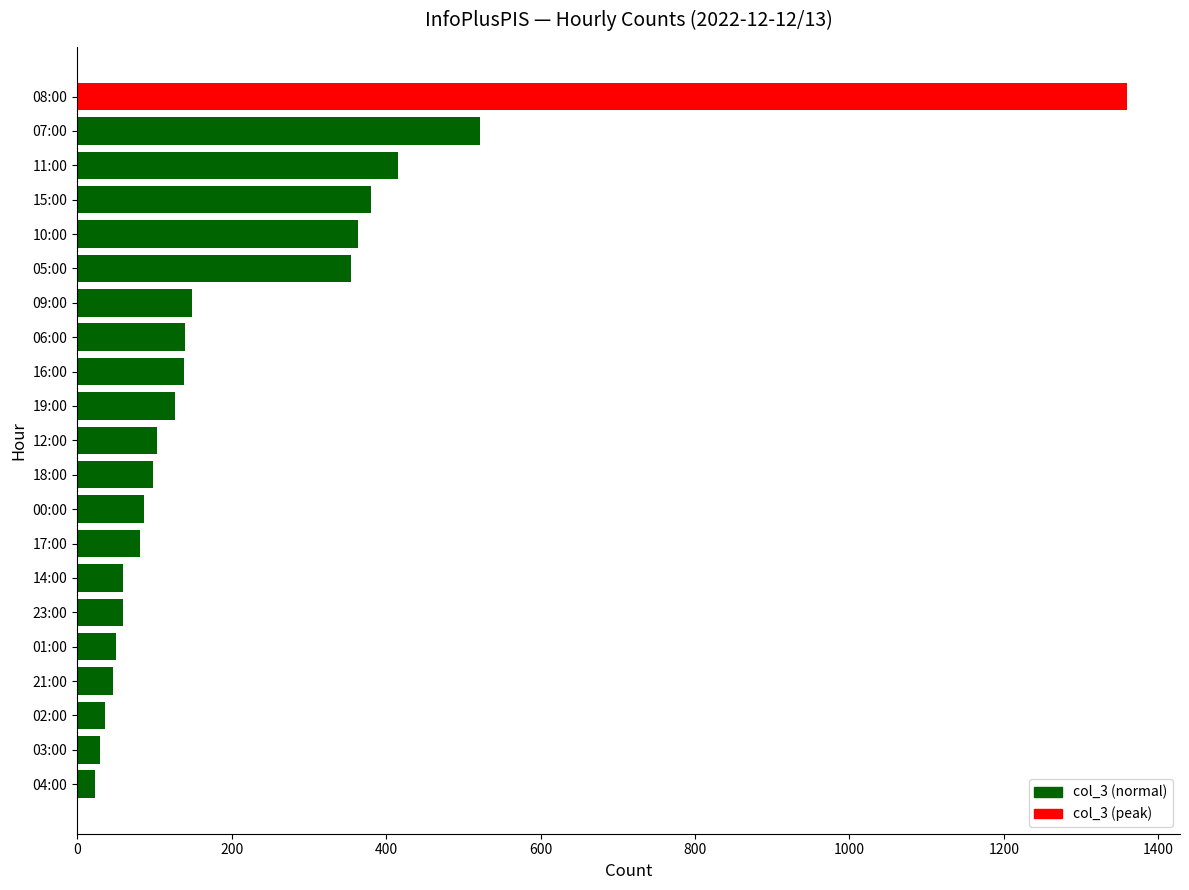

Is it true that the value at 00:00 is 87?

True